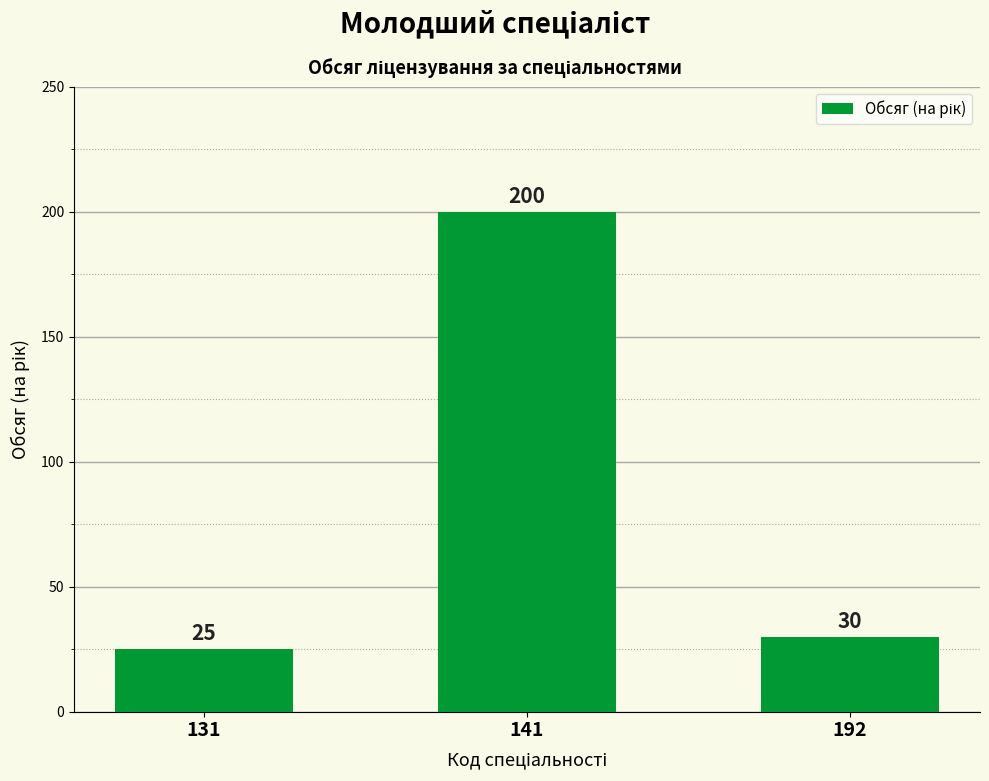

What is the change in value from 131 to 141?

+175